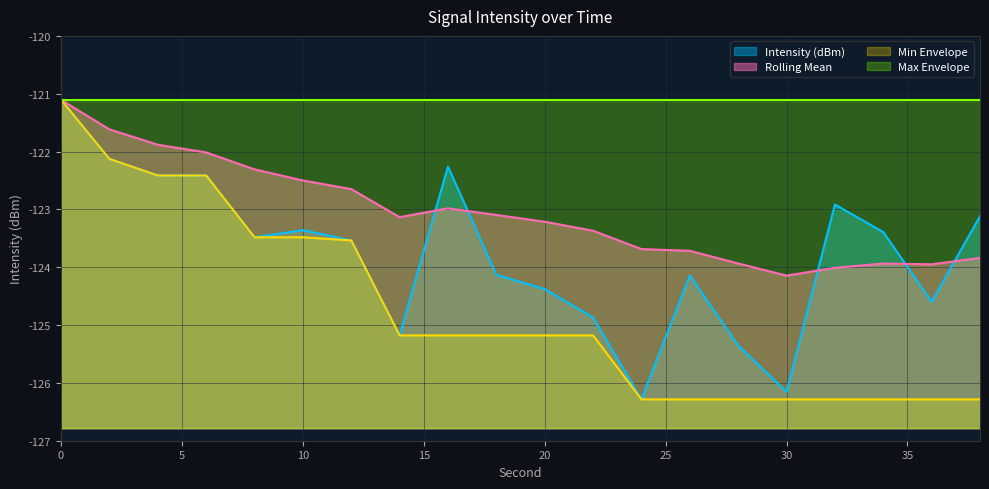

How many intersections are there between Intensity (dBm) and Rolling Mean?

5